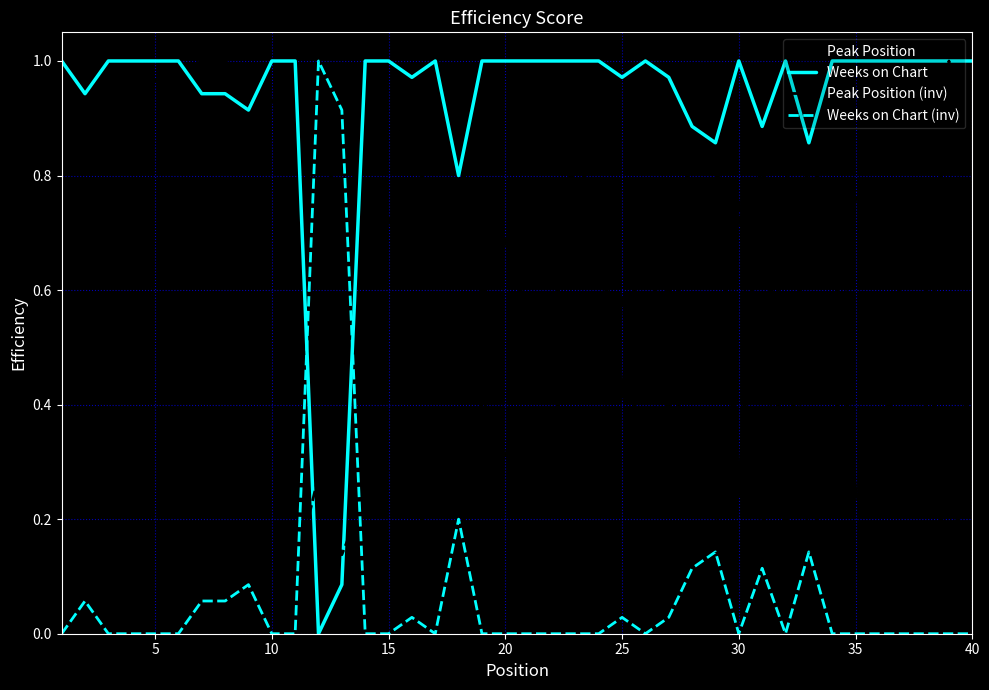

How many intersections are there between Peak Position (inv) and Peak Position?

12